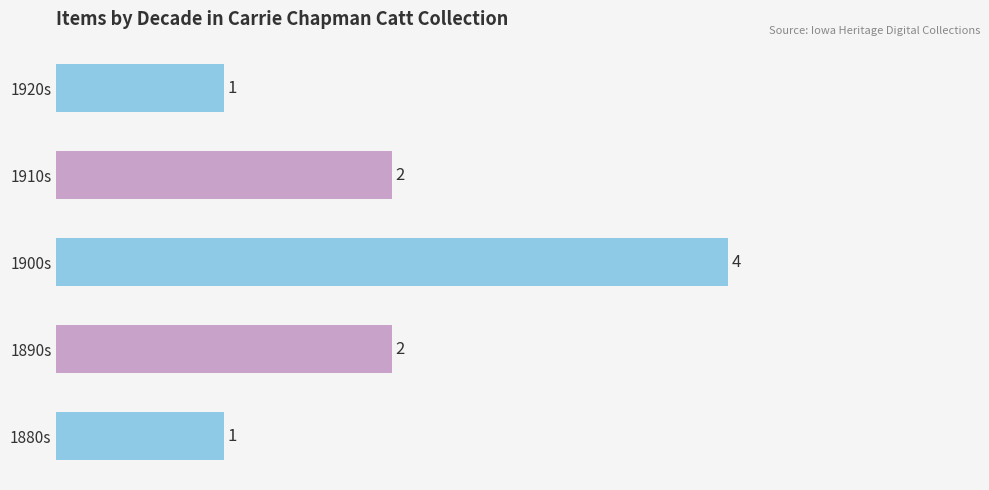

Count the values in the range 1 to 2.

4